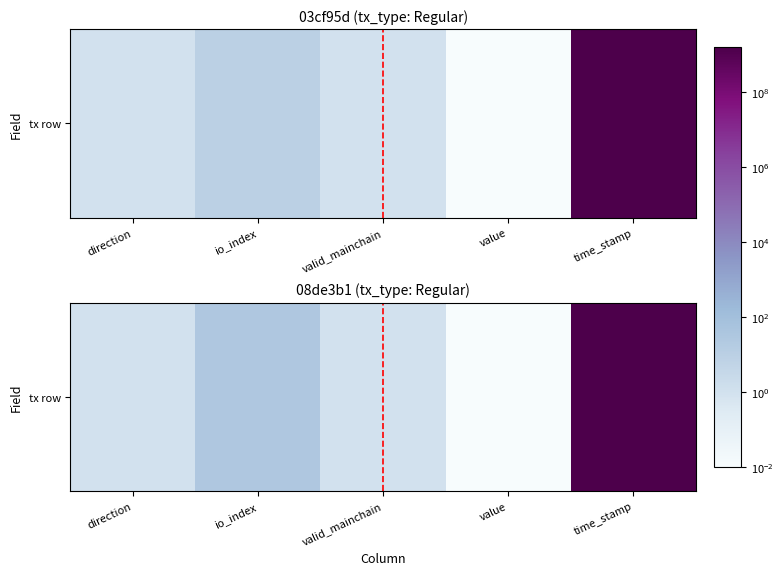

How many data points does each series have?

5